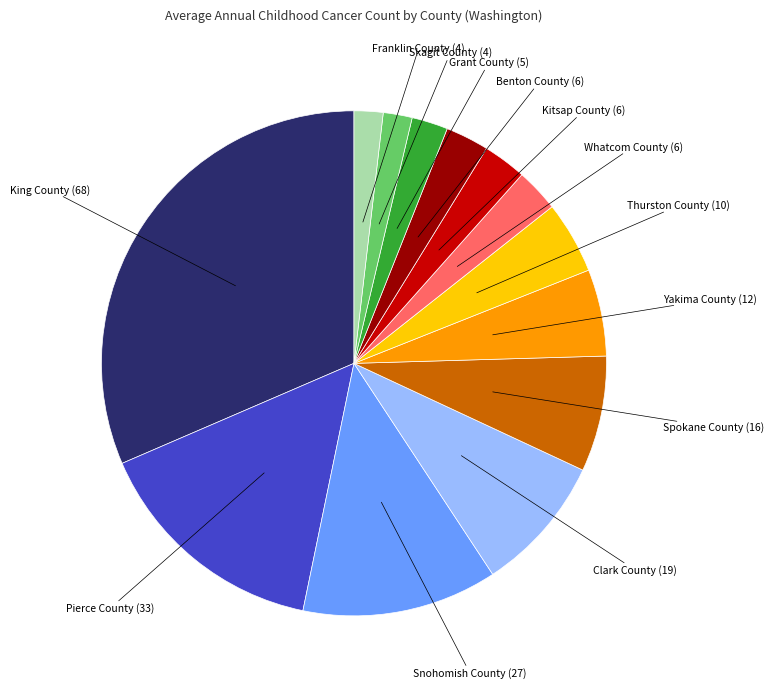

Is there any slice that represents more than half of the pie?

No